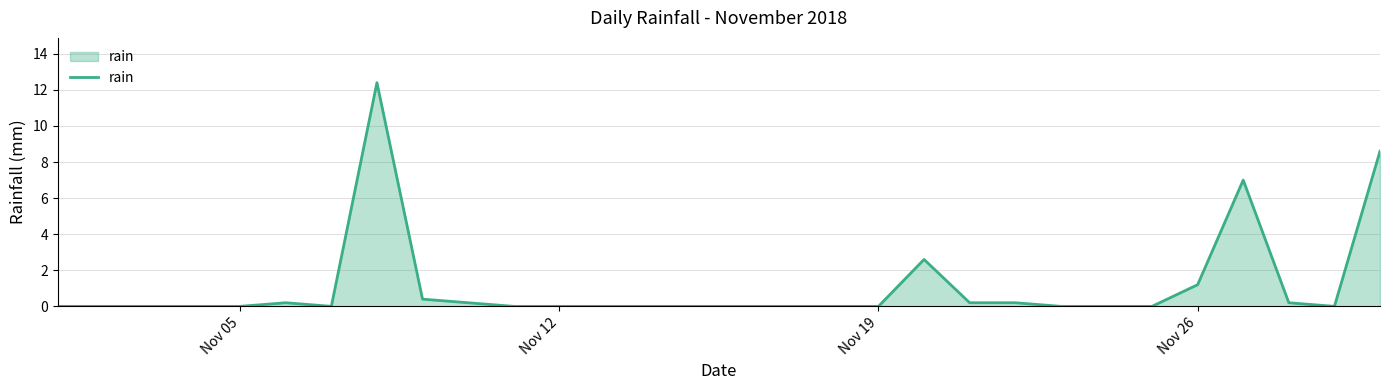

What is the difference between the maximum and minimum values?

12.4